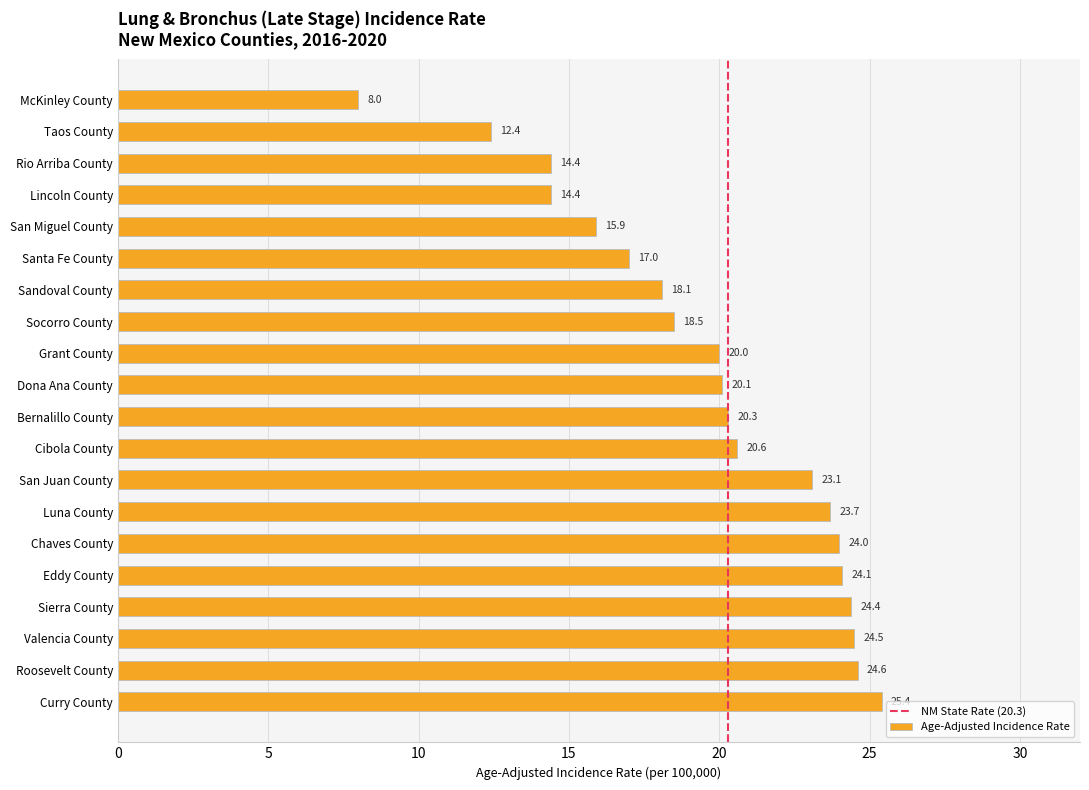

What value does the data have at Eddy County?

24.1